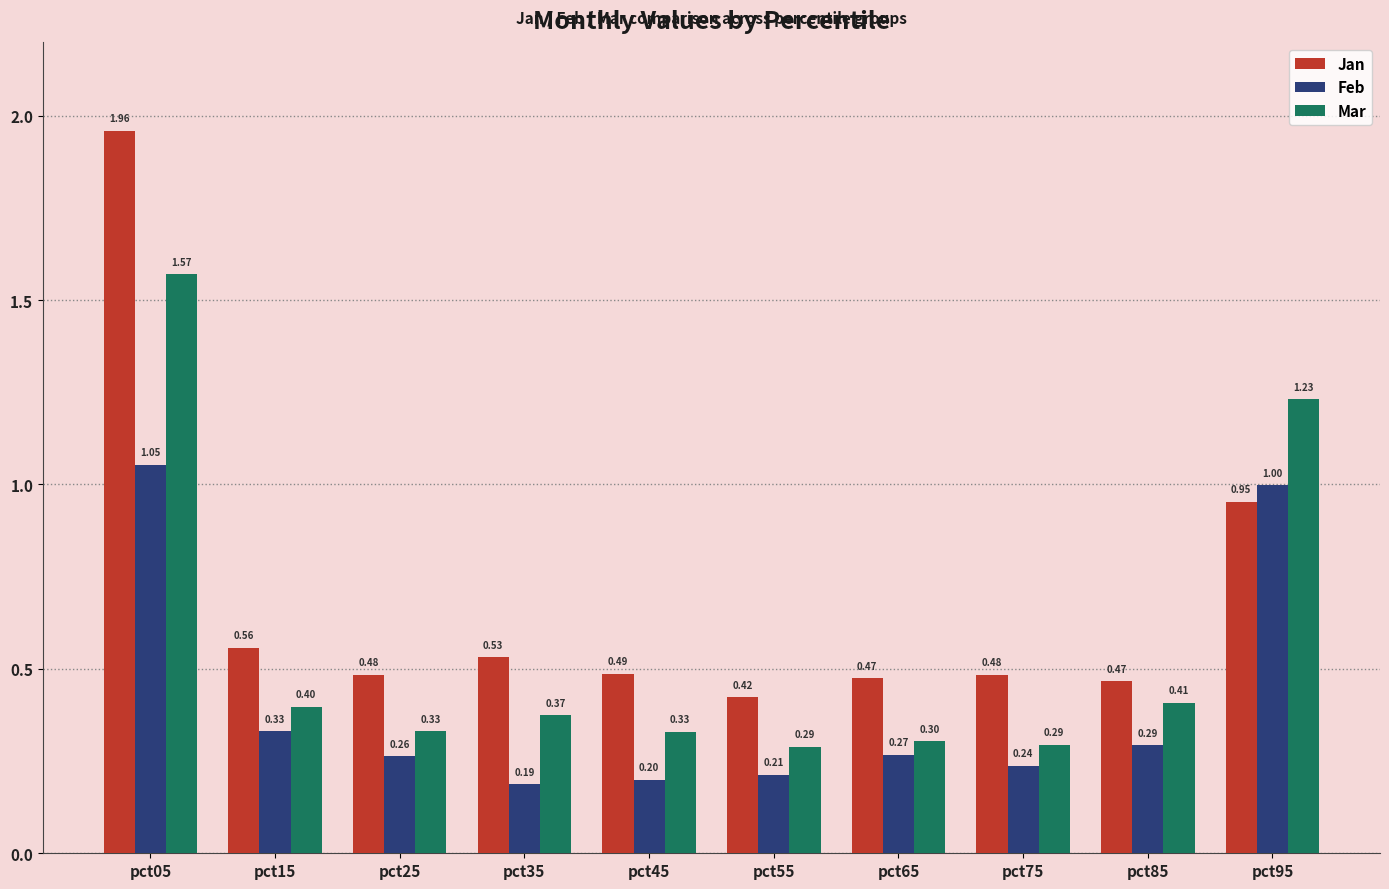

Where is Feb nearest to the value 0?

pct35